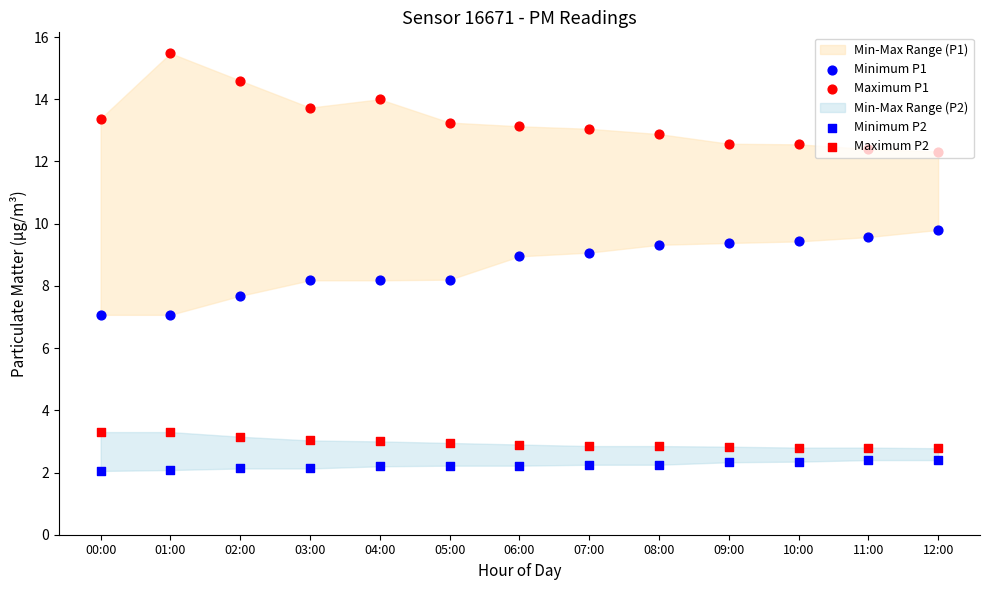

Is the value of Minimum P2 at 08:00 greater than the value of Maximum P2 at 10:00?

No